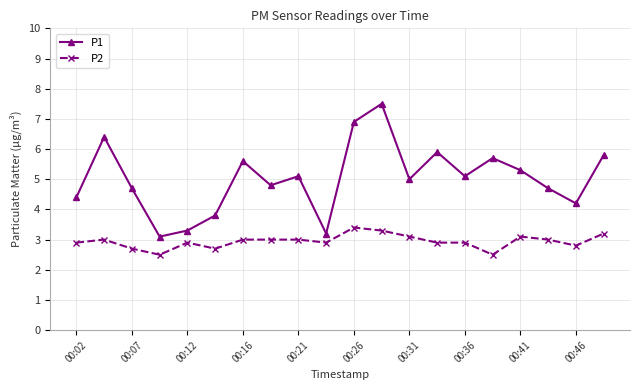

True or false: P1 and P2 intersect in this chart.

False